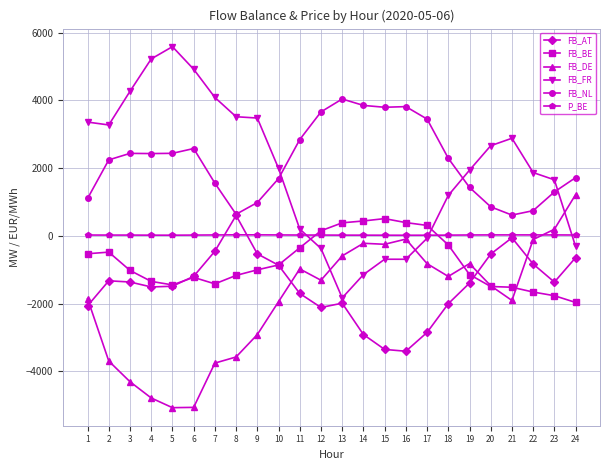

What is the difference between the P_BE values at 23 and 9?

2.0